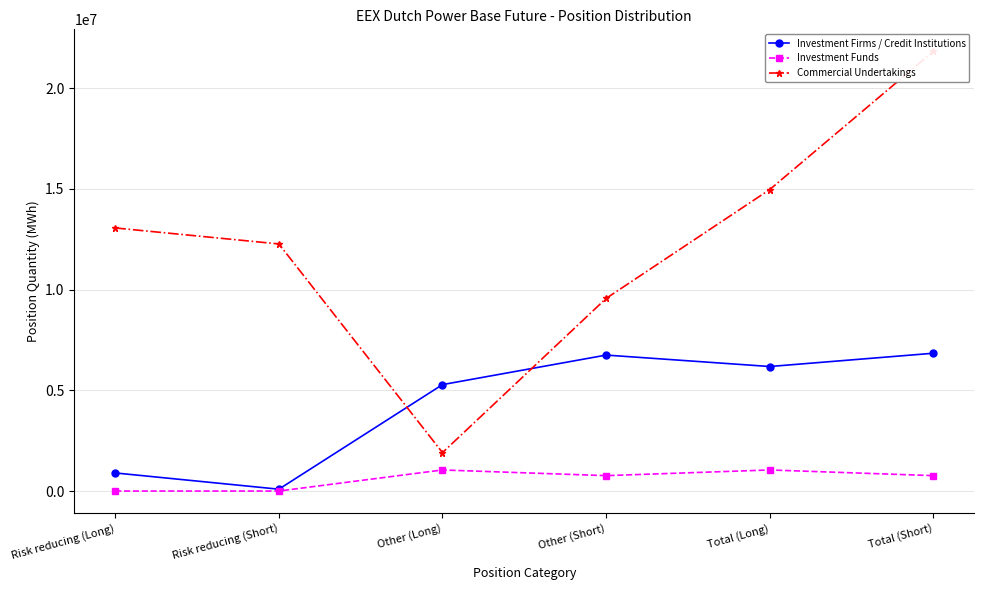

Reading left to right, list all the values displayed in this chart.

Investment Firms / Credit Institutions: 897914	91342	5282408	6747644	6180322	6838986
Investment Funds: 0	0	1046067	764093	1046067	764093
Commercial Undertakings: 13057286	12263444	1906987	9559891	14964273	21823335